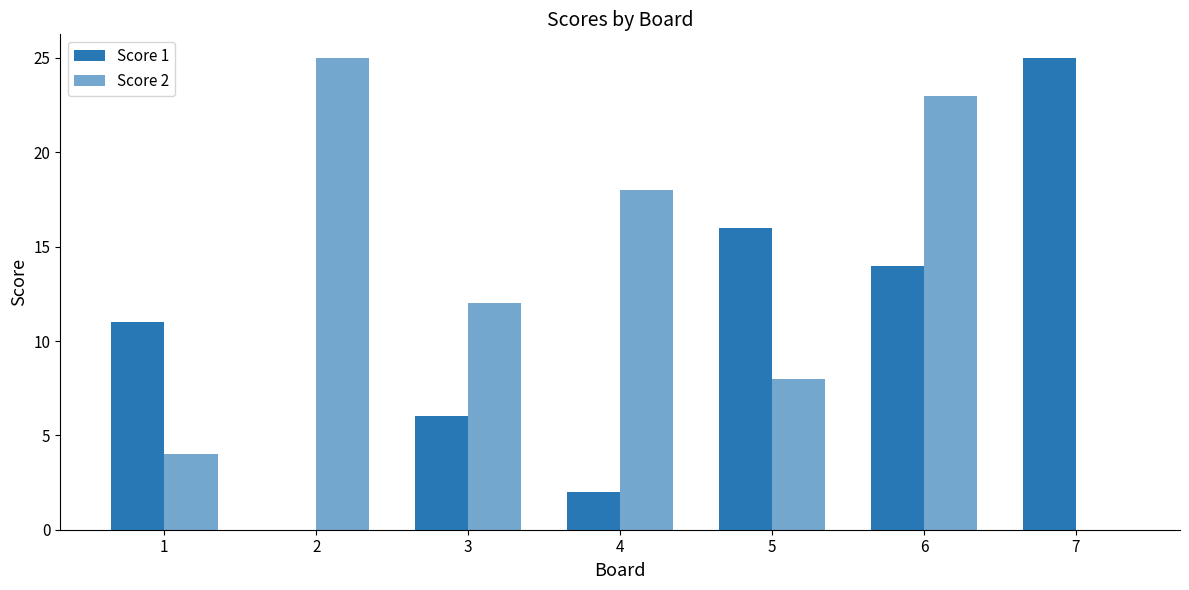

Where is Score 1 nearest to the value 12?

1